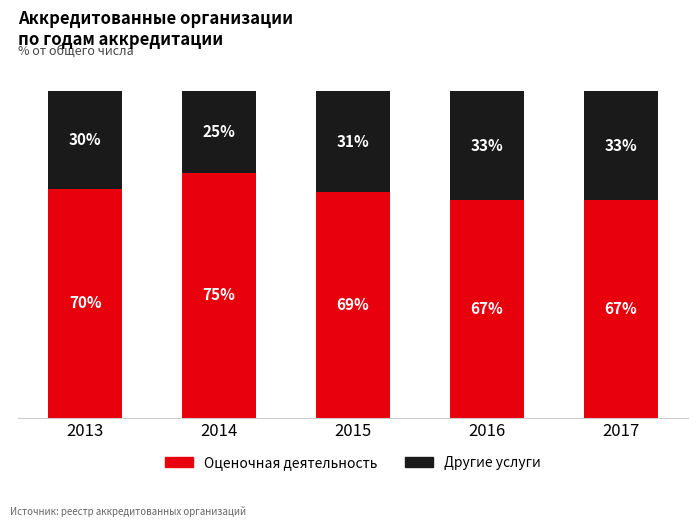

Between 2016 and 2013, which is larger?

2013